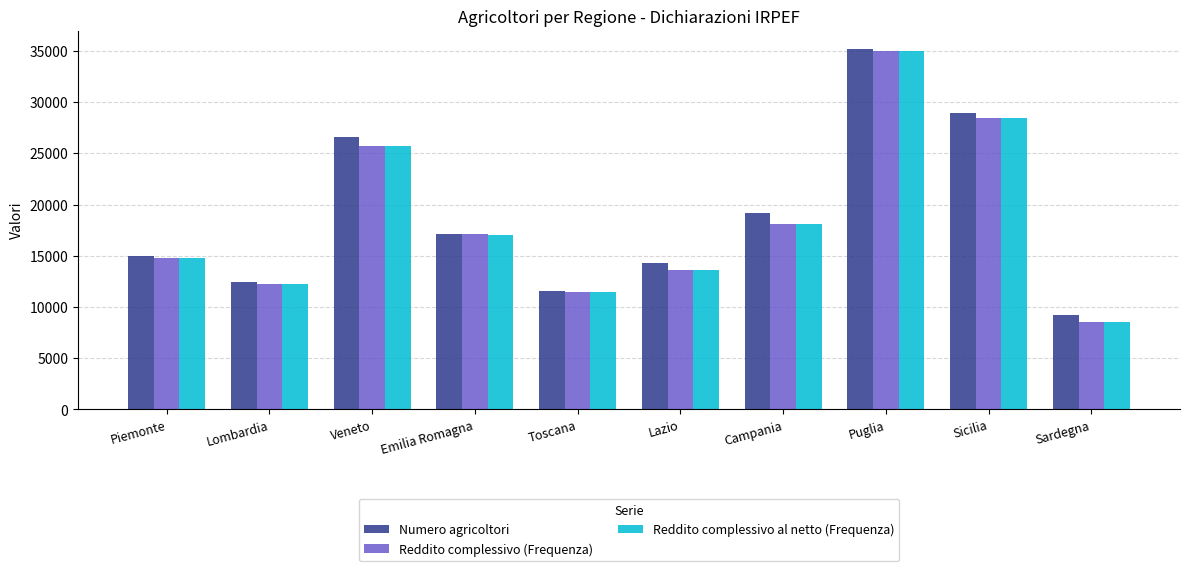

Reading left to right, transcribe all the data shown in this chart.

Numero agricoltori: Piemonte=15018	Lombardia=12399	Veneto=26569	Emilia Romagna=17157	Toscana=11547	Lazio=14269	Campania=19213	Puglia=35213	Sicilia=28908	Sardegna=9239
Reddito complessivo (Frequenza): Piemonte=14760	Lombardia=12199	Veneto=25713	Emilia Romagna=17075	Toscana=11469	Lazio=13652	Campania=18142	Puglia=34951	Sicilia=28420	Sardegna=8501
Reddito complessivo al netto (Frequenza): Piemonte=14757	Lombardia=12193	Veneto=25703	Emilia Romagna=17073	Toscana=11468	Lazio=13639	Campania=18139	Puglia=34948	Sicilia=28418	Sardegna=8498